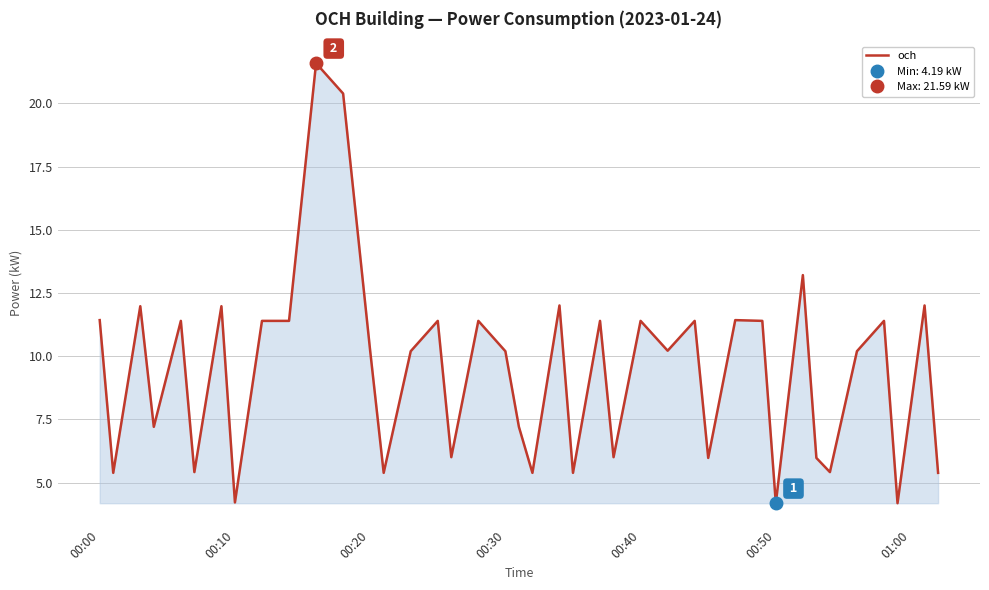

At which label does och first exceed 10?

00:00